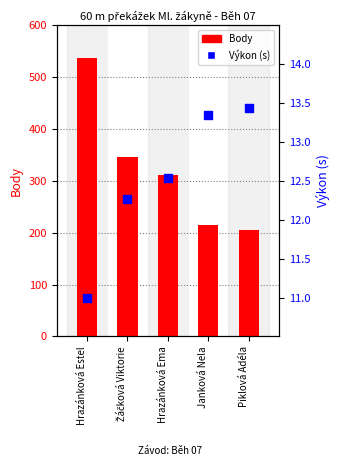

Which series has the largest total across all categories?

Body